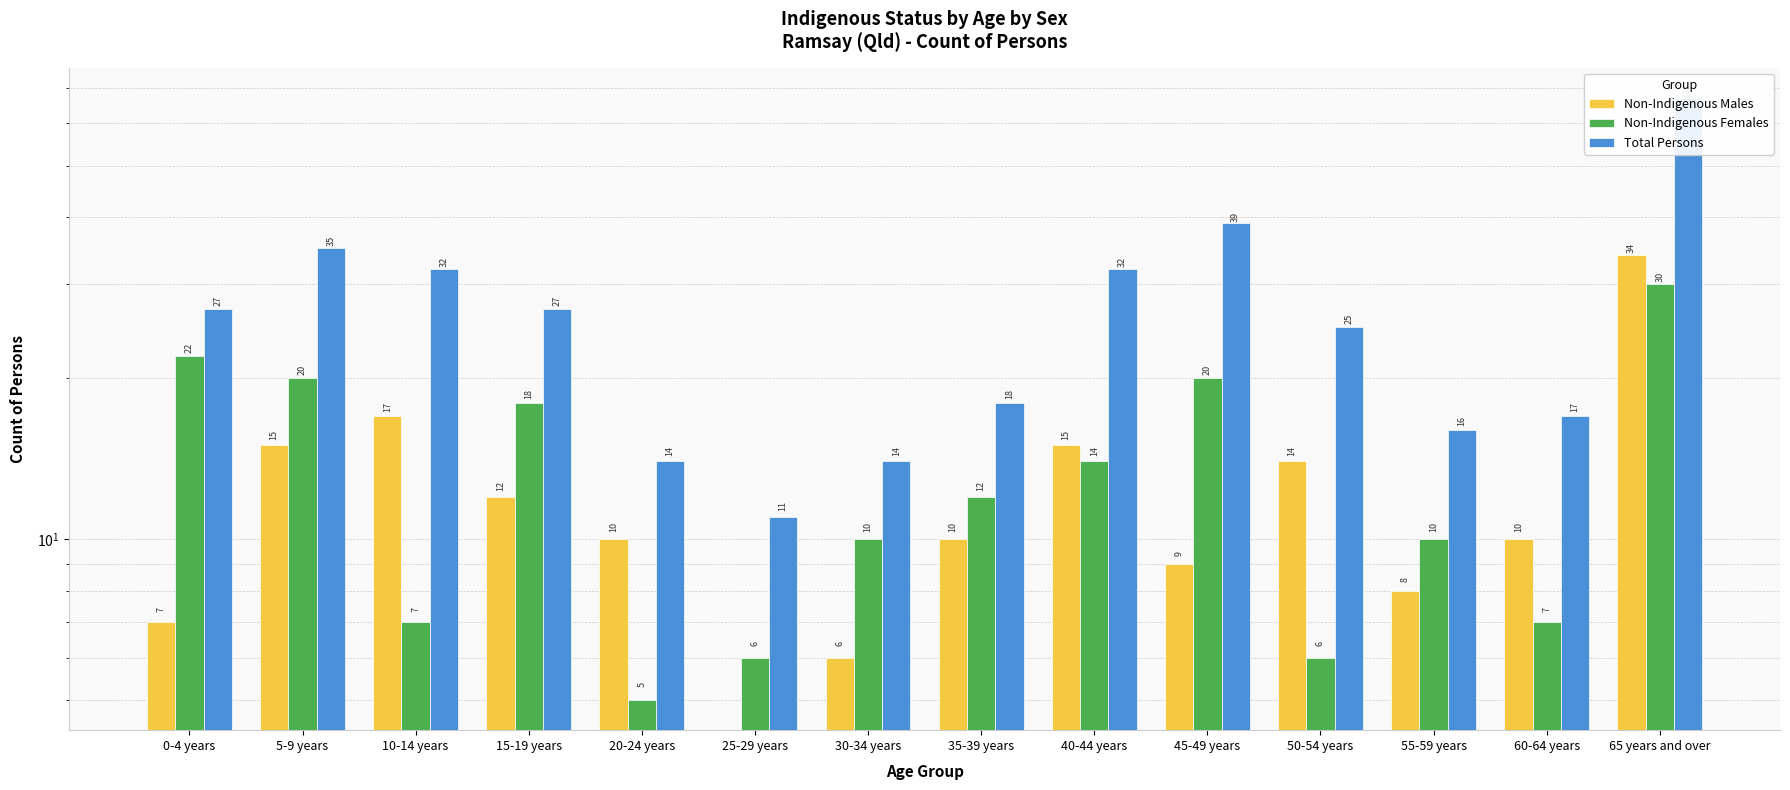

At how many categories does at least one series exceed 55?

1